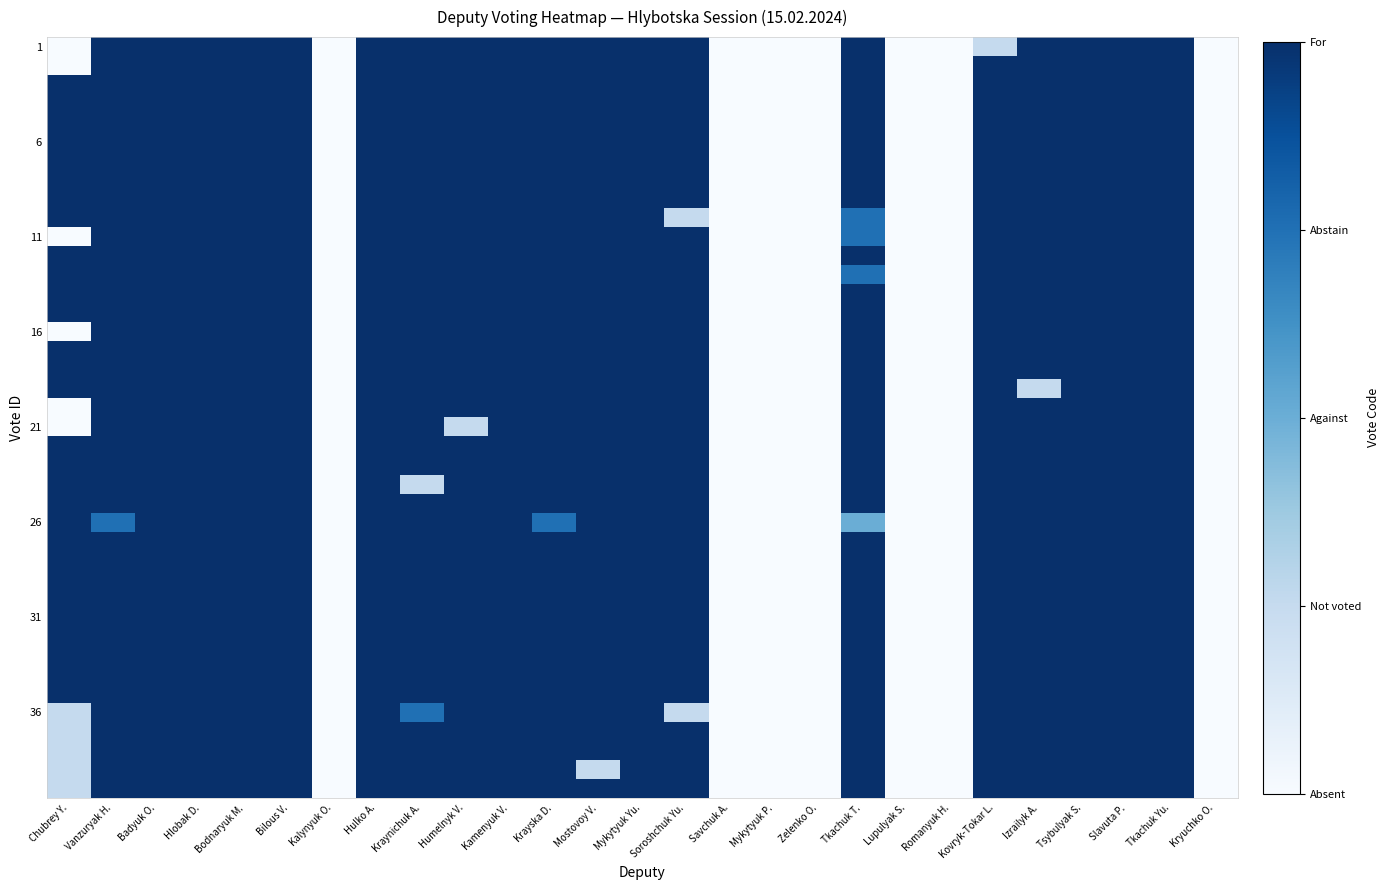

Which series changed the most between Kalynyuk O. and Savchuk A.?

1